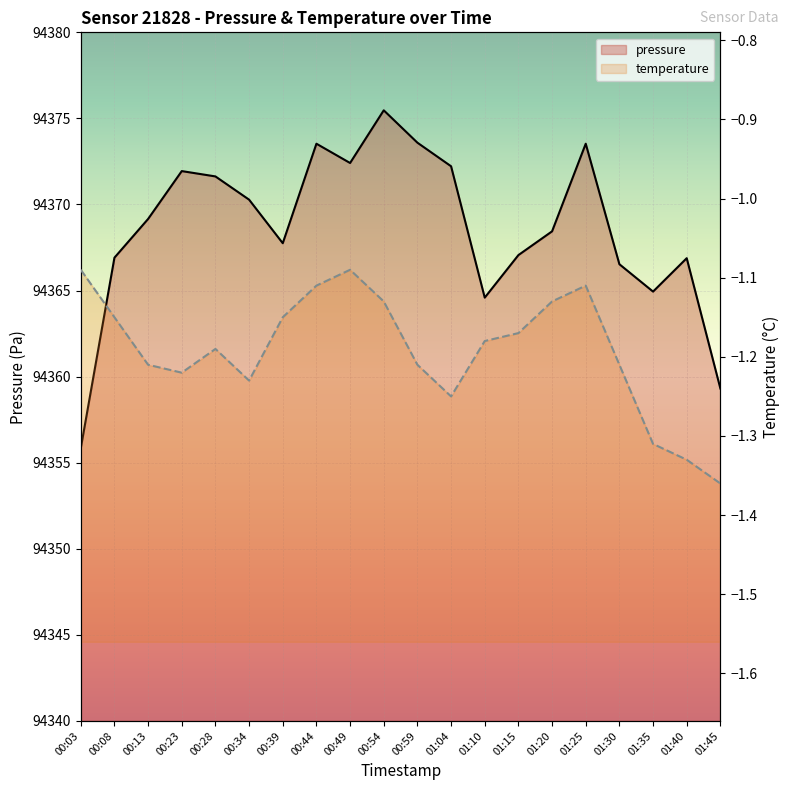

Reading left to right, what are all the values shown in this chart?

pressure: 00:03=94355.8	00:08=94366.9	00:13=94369.2	00:23=94371.9	00:28=94371.6	00:34=94370.3	00:39=94367.8	00:44=94373.5	00:49=94372.4	00:54=94375.5	00:59=94373.6	01:04=94372.2	01:10=94364.6	01:15=94367.1	01:20=94368.4	01:25=94373.5	01:30=94366.5	01:35=94364.9	01:40=94366.9	01:45=94359.3
temperature: 00:03=-1.1	00:08=-1.1	00:13=-1.2	00:23=-1.2	00:28=-1.2	00:34=-1.2	00:39=-1.1	00:44=-1.1	00:49=-1.1	00:54=-1.1	00:59=-1.2	01:04=-1.2	01:10=-1.2	01:15=-1.2	01:20=-1.1	01:25=-1.1	01:30=-1.2	01:35=-1.3	01:40=-1.3	01:45=-1.4